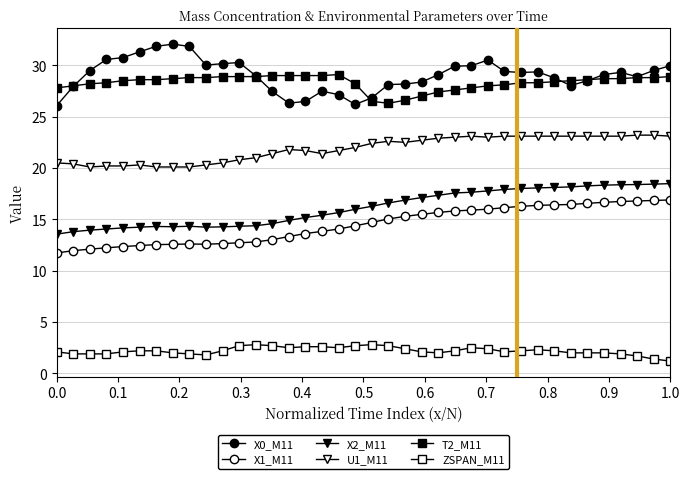

What is the difference between the maximum and minimum values in the U1_M11 series?

3.1